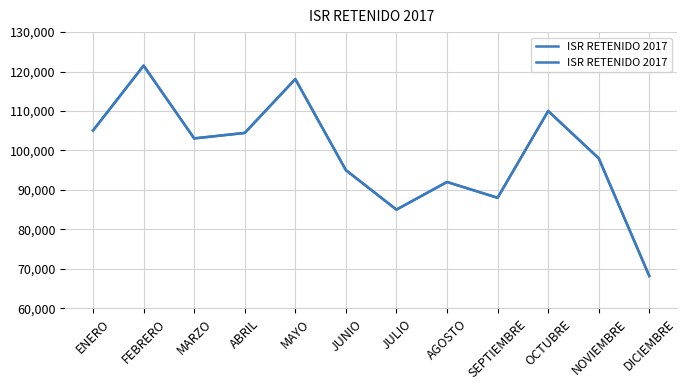

How many values exceed 103050?

6